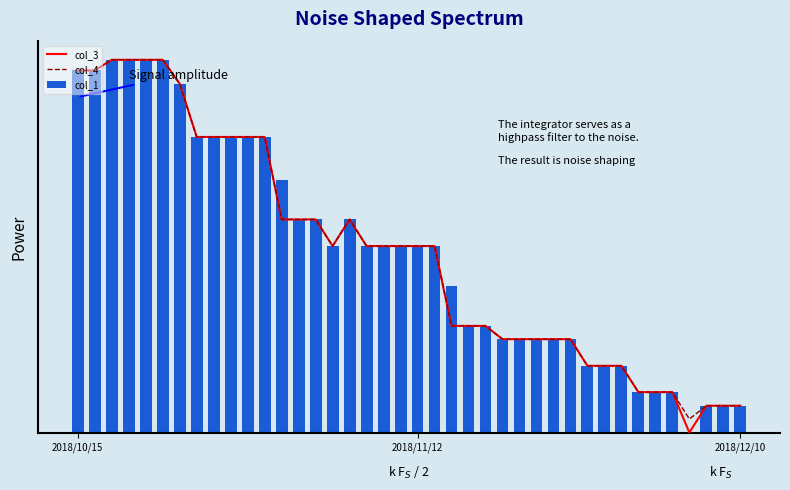

What is the difference between the maximum and minimum values in the col_3 series?

14010